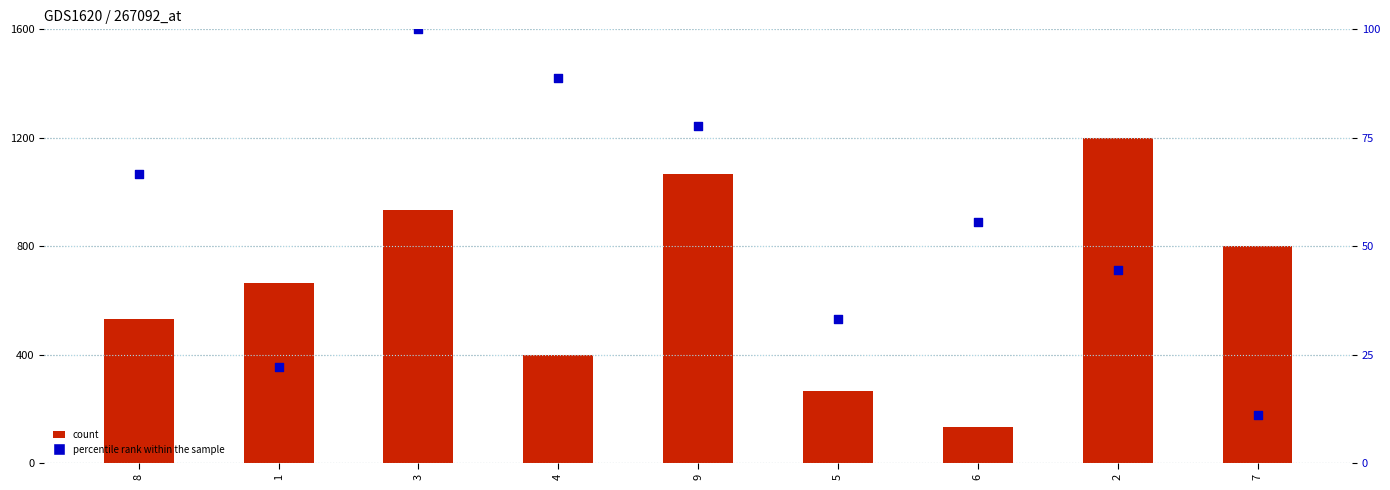

Is the value of col_4 (count) at 3 greater than the value of col_2 (percentile rank within the sample) at 6?

Yes